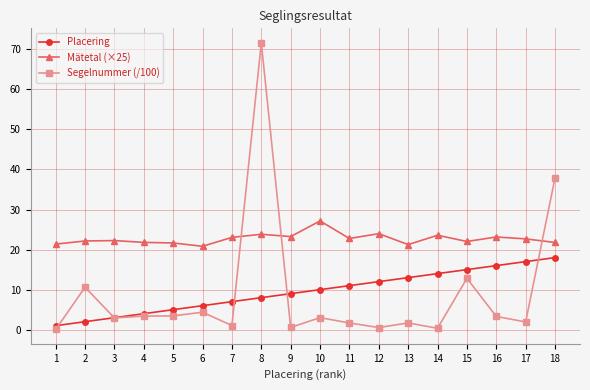

What is the difference between the second highest and second lowest values in the Mätetal (×25) series?

2.7